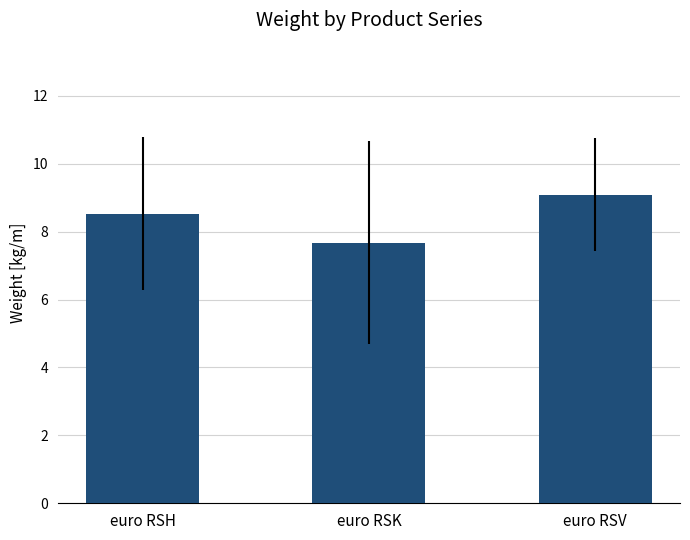

Approximately how many times larger is the value at euro RSK compared to euro RSH?

0.9